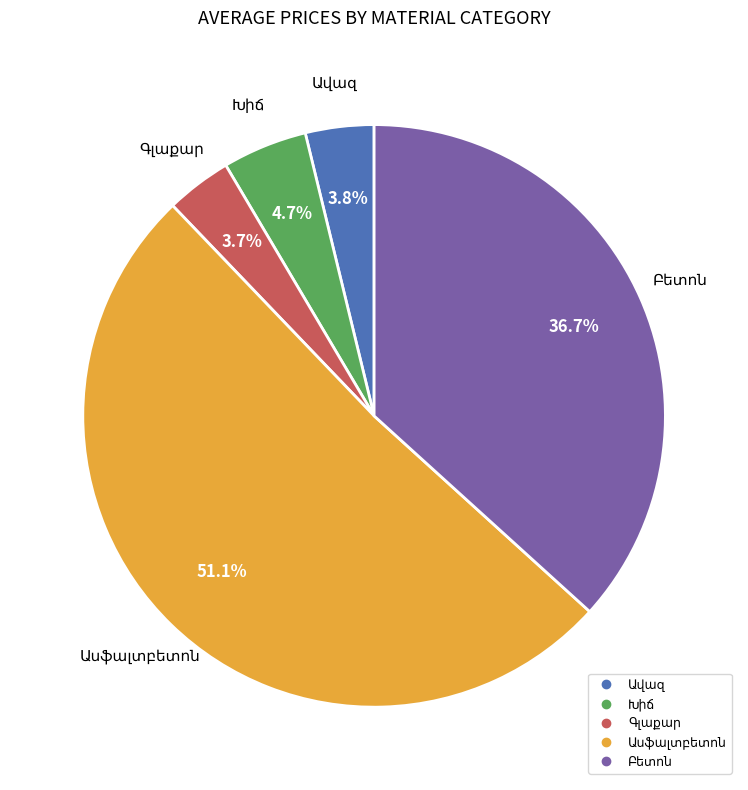

Does any single category account for the majority?

Yes